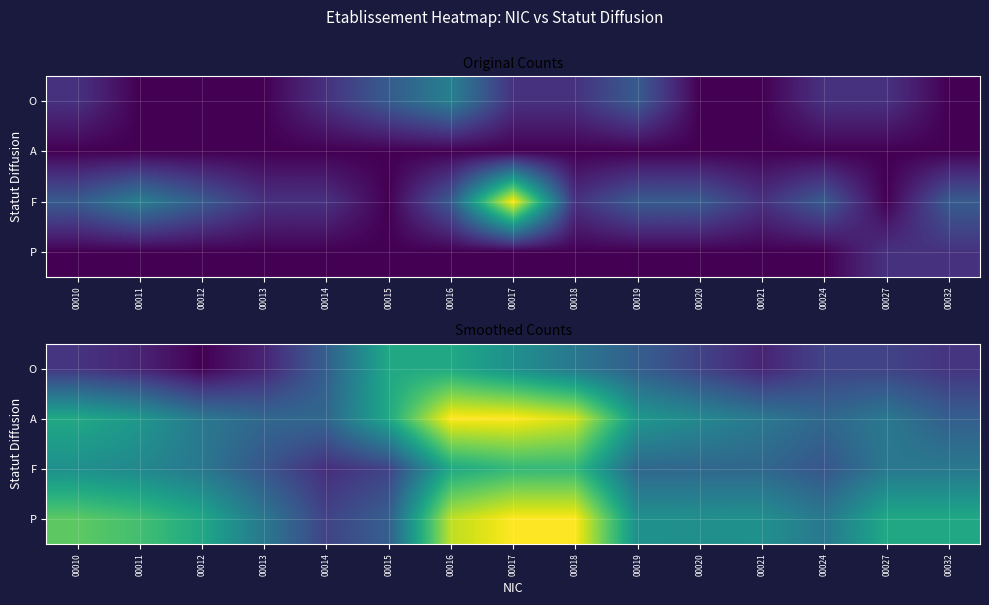

Is it true that F equals 0.2 at 00011?

False